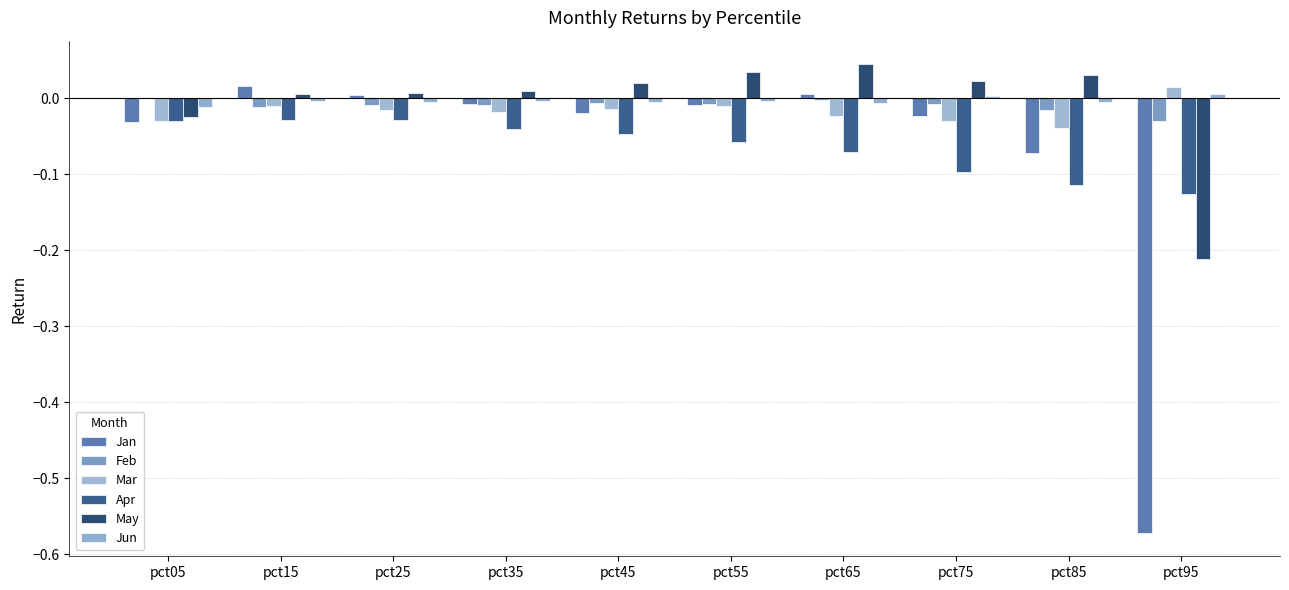

Does the chart contain stacked bars?

No